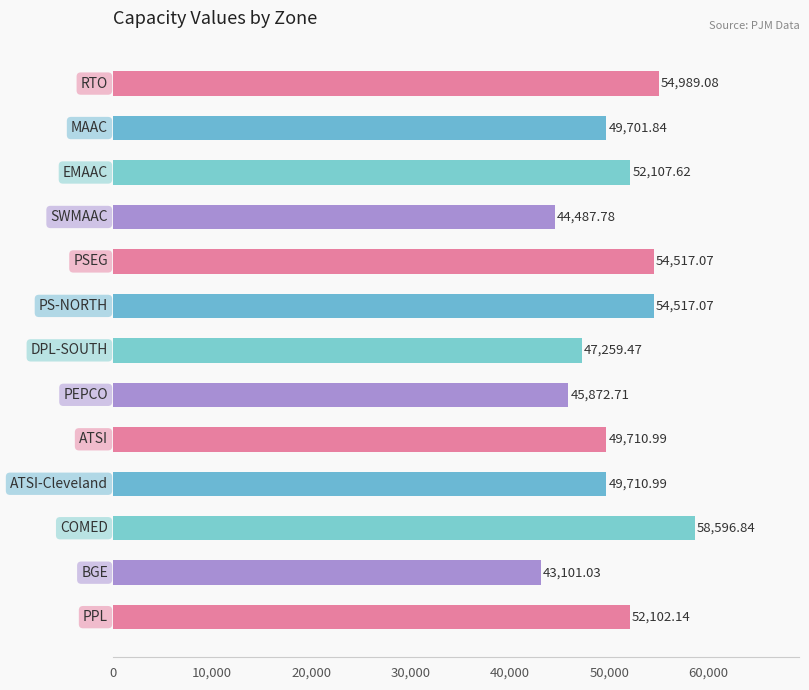

How many distinct data groups are displayed?

1